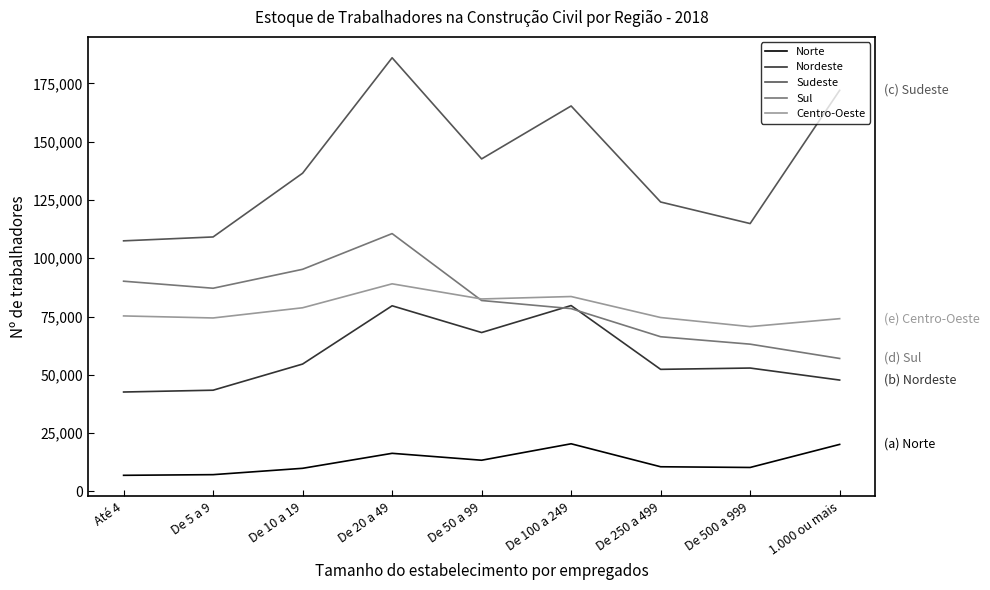

At De 250 a 499, list the series in order from largest to smallest.

Sudeste, Centro-Oeste, Sul, Nordeste, Norte